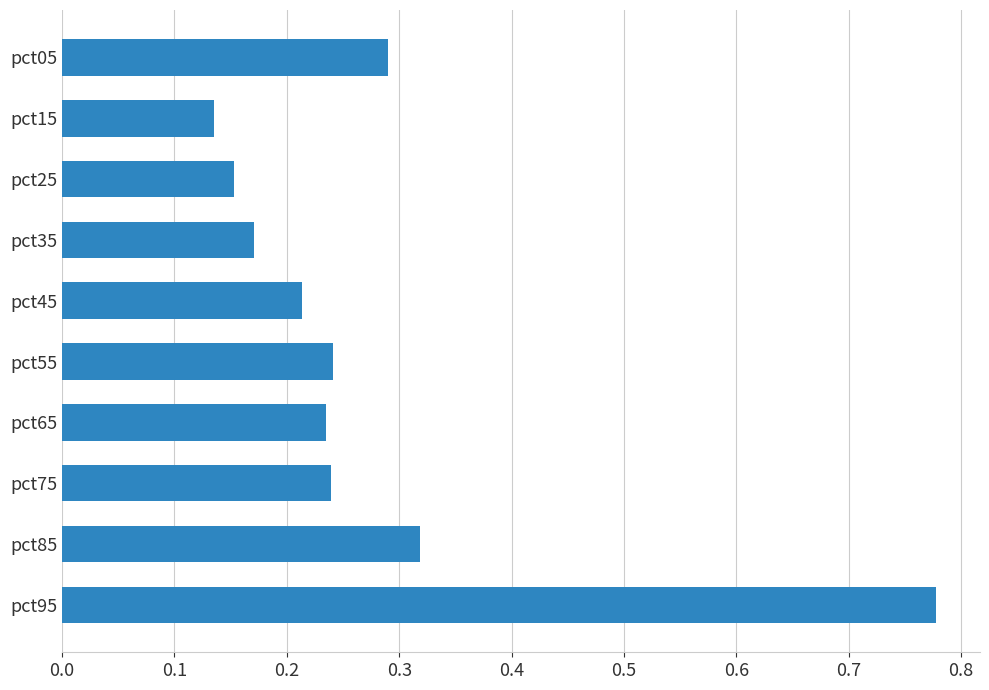

Which category has the highest value across all series?

pct95